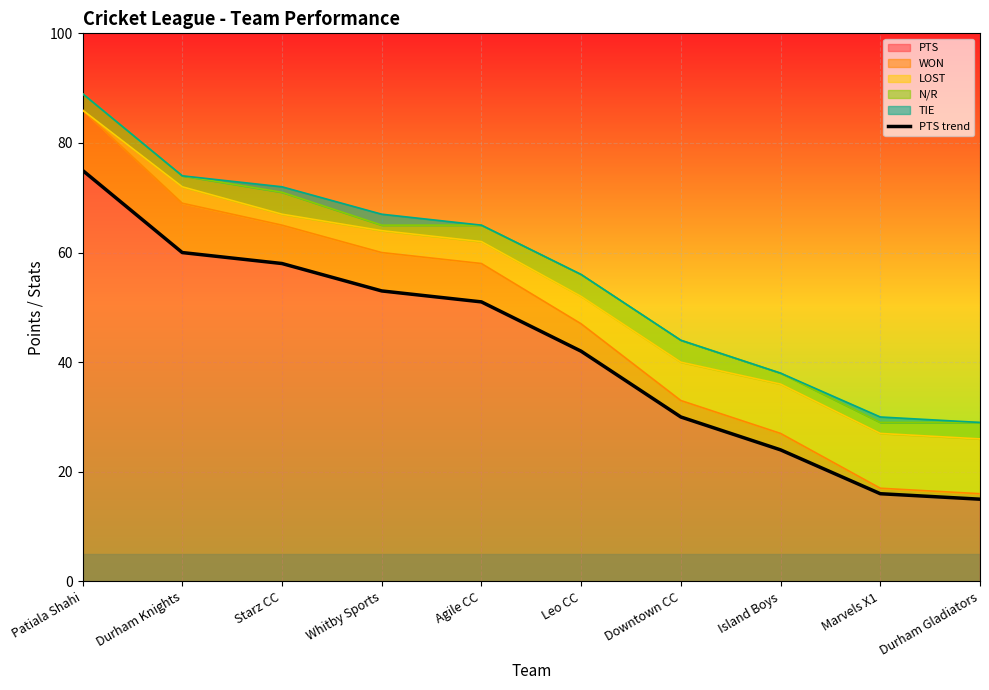

What is the change in value from Patiala Shahi to Durham Gladiators?

-60